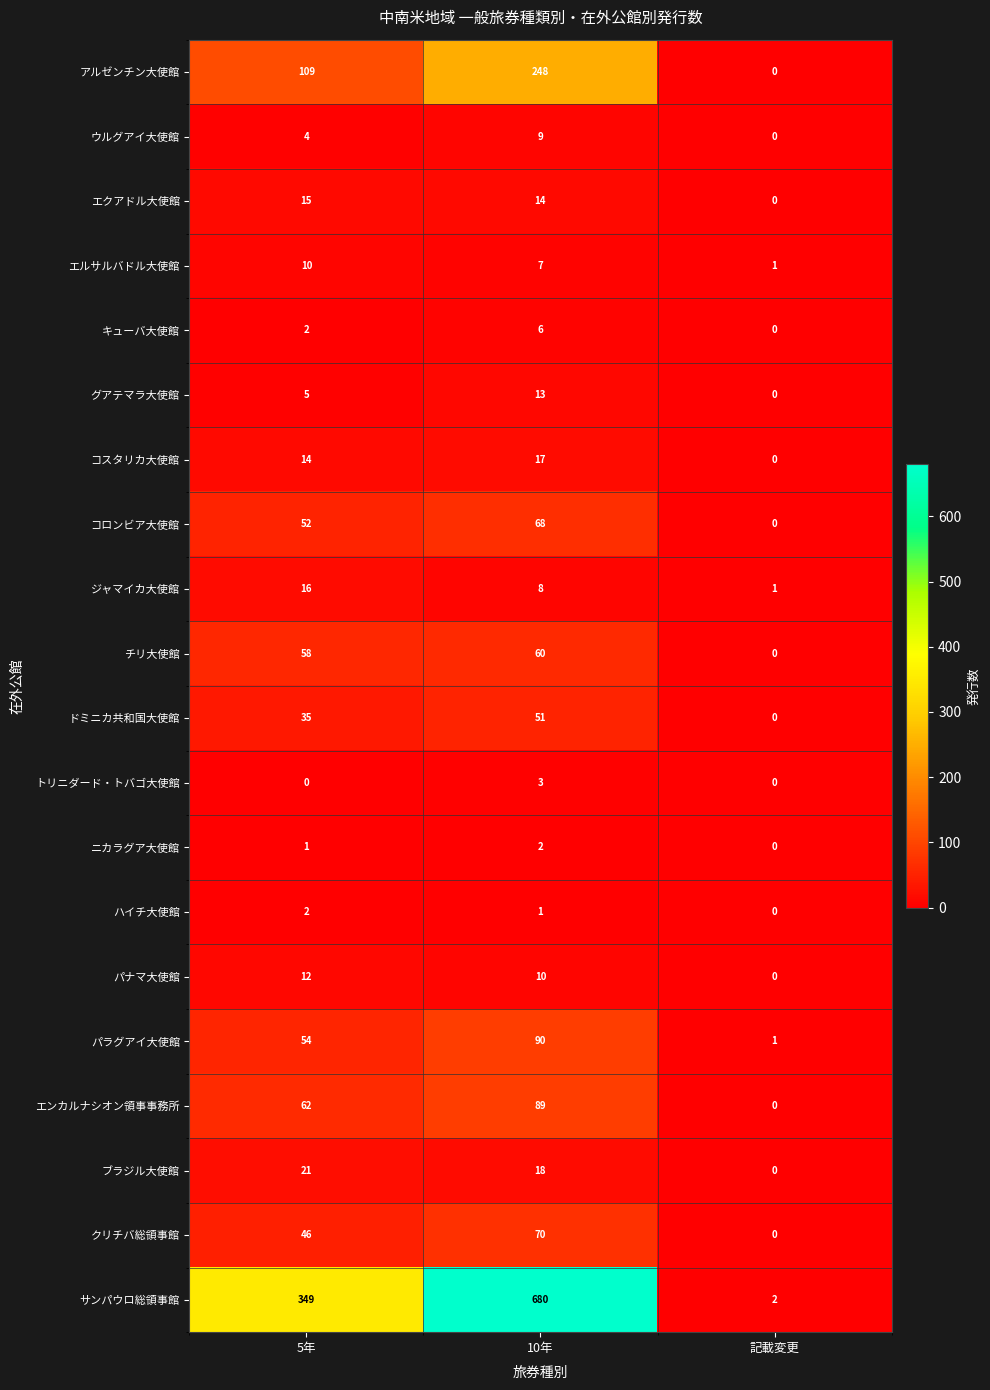

Where is ジャマイカ大使館 nearest to the value 8?

10年